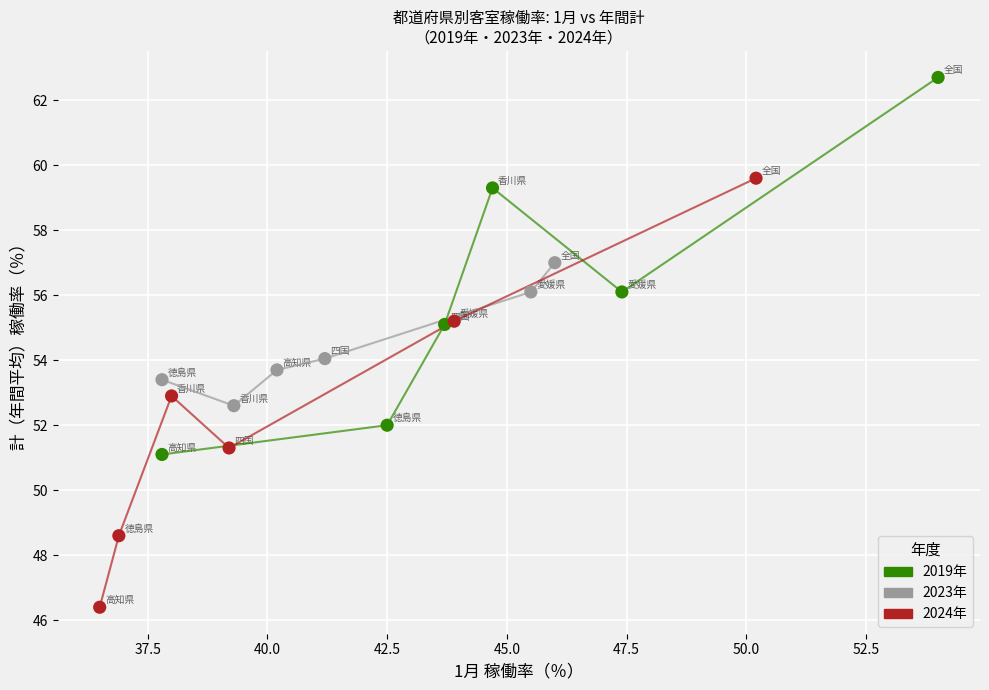

What are all the series names shown in the legend?

2019年, 2023年, 2024年